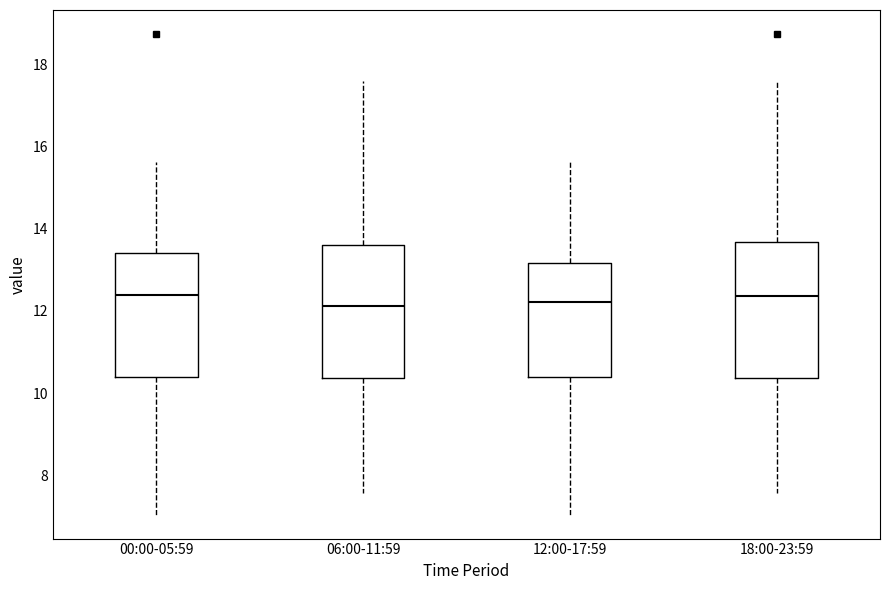

Where does the upper whisker of the box for 18:00-23:59 end on the y-axis? The values are not printed on the chart, so give them approximately, as read against the axis.

17.6